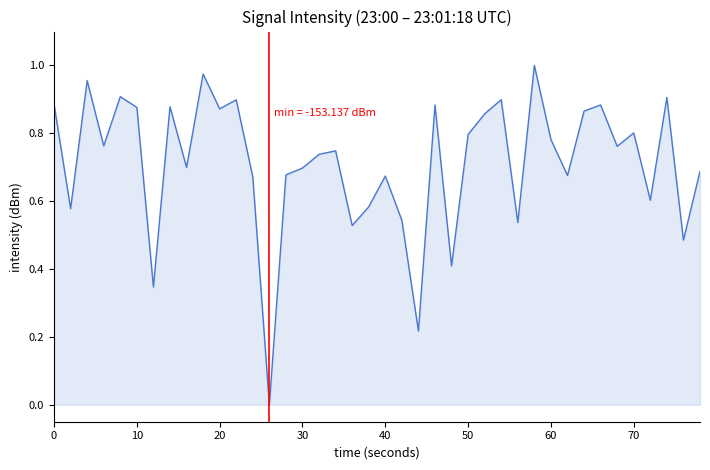

Reading left to right, what are all the values shown in this chart?

0.9	0.6	1.0	0.8	0.9	0.9	0.3	0.9	0.7	1.0	0.9	0.9	0.7	0.0	0.7	0.7	0.7	0.7	0.5	0.6	0.7	0.5	0.2	0.9	0.4	0.8	0.9	0.9	0.5	1.0	0.8	0.7	0.9	0.9	0.8	0.8	0.6	0.9	0.5	0.7